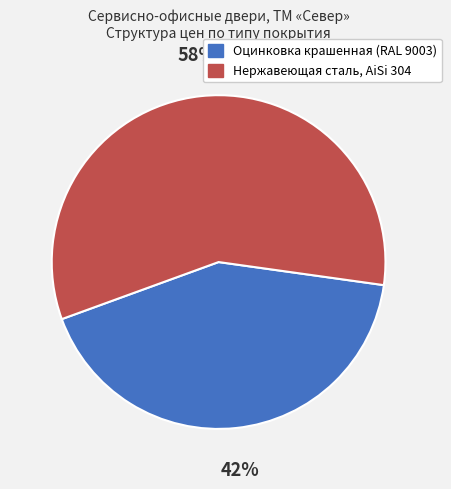

What is the ratio of the value at Нержавеющая сталь, AiSi 304 to the value at Оцинковка крашенная (RAL 9003)?

1.4